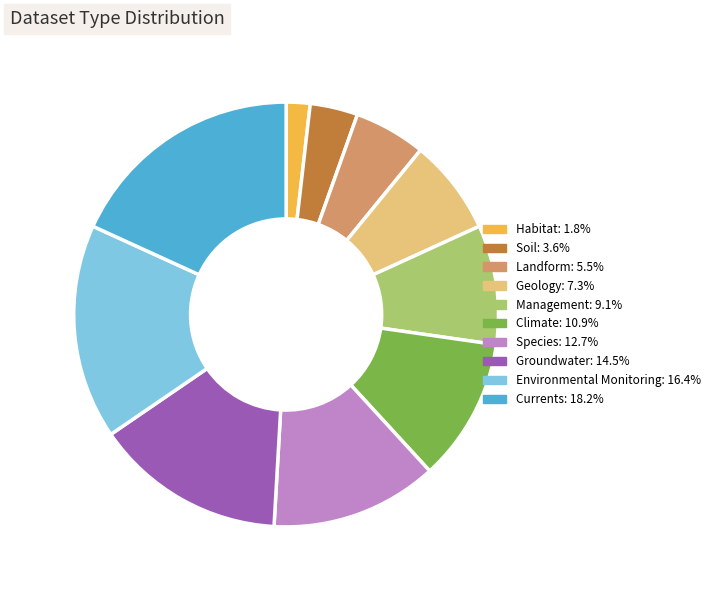

Approximately how many times larger is the value at Climate compared to Currents?

0.6